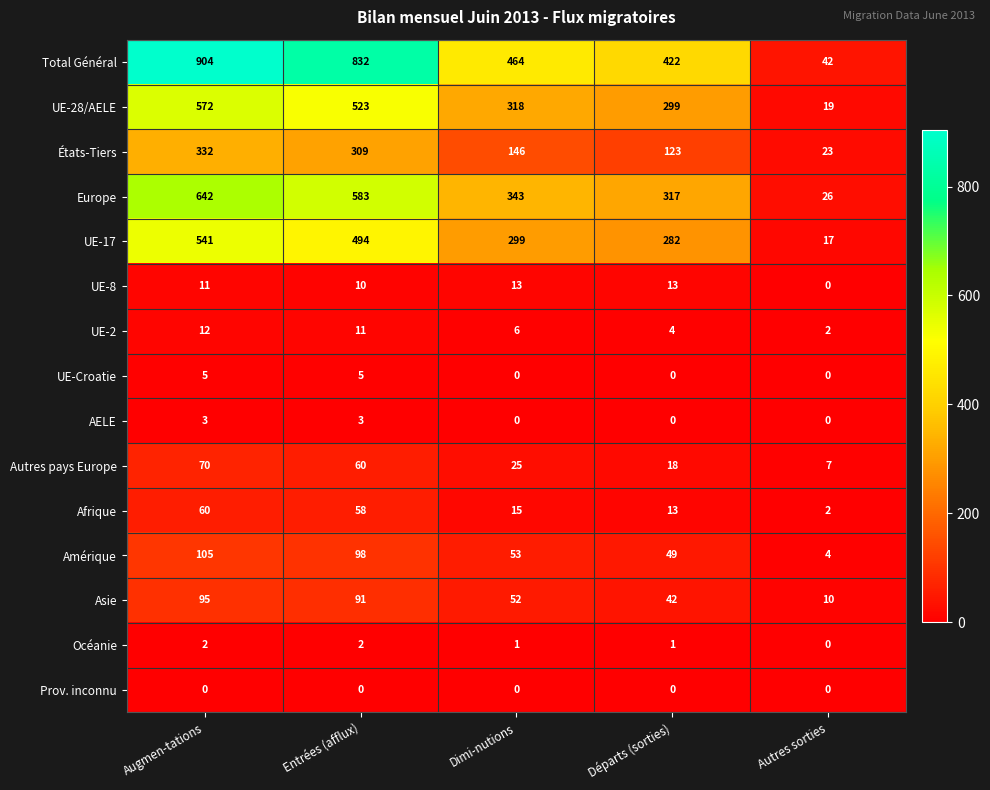

The États-Tiers series shows 206 at Entrées (afflux). True or false?

False